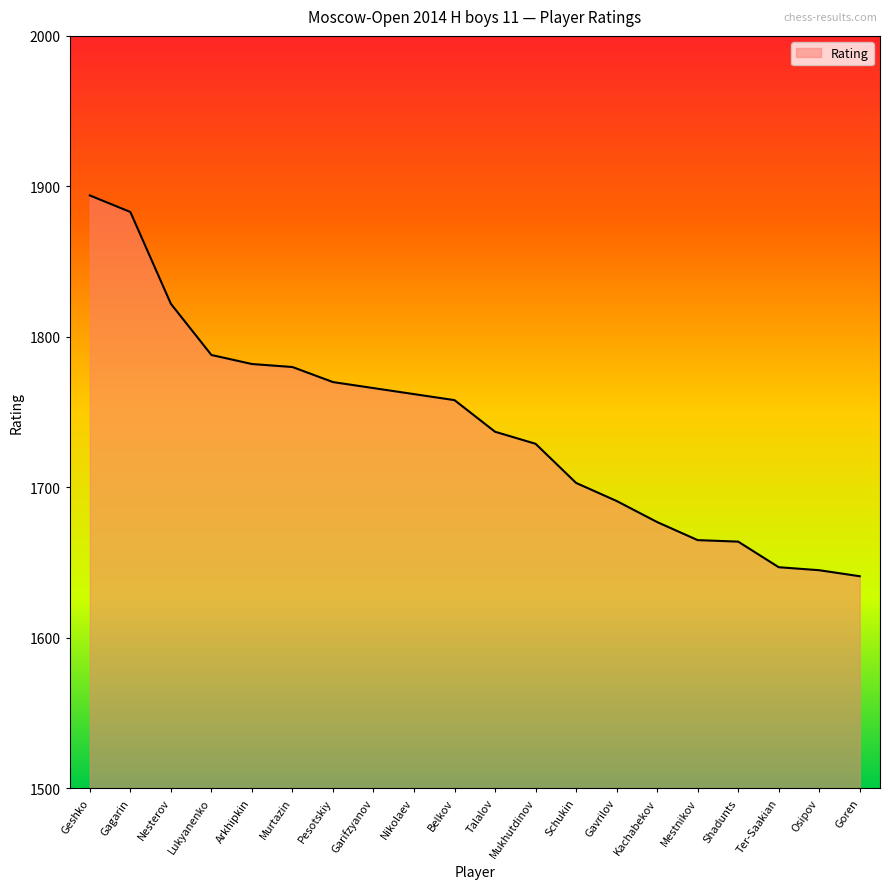

True or false: the data shows 2885 at Garifzyanov.

False